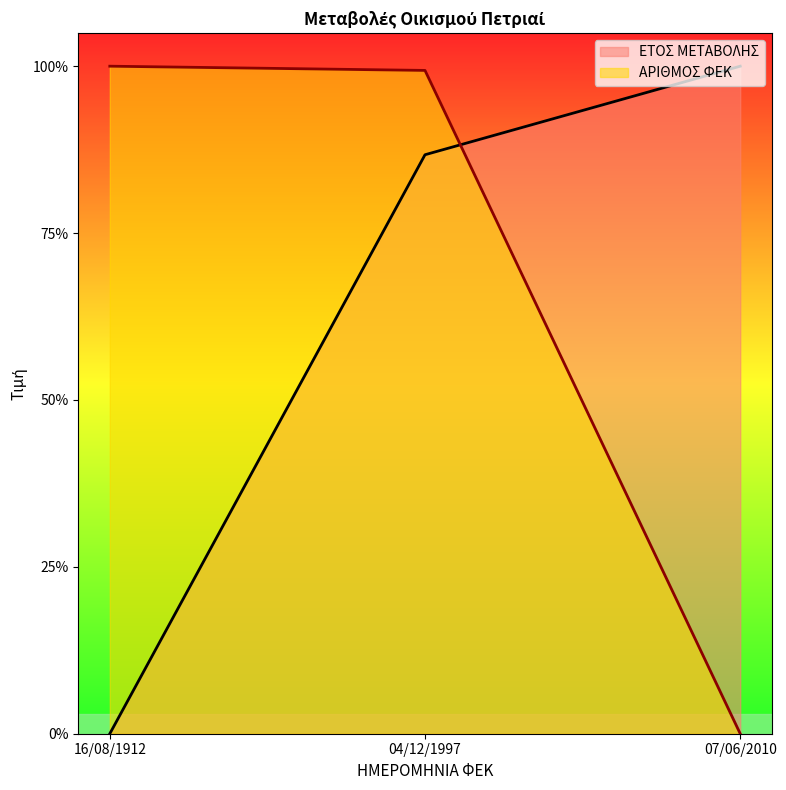

The ΑΡΙΘΜΟΣ ΦΕΚ series shows 0.3 at 07/06/2010. True or false?

False